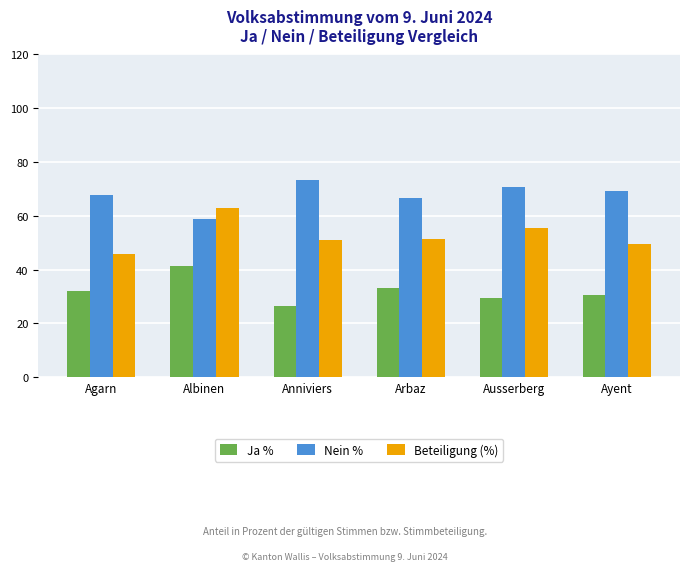

What is the average value of the Ja % series?

32.2